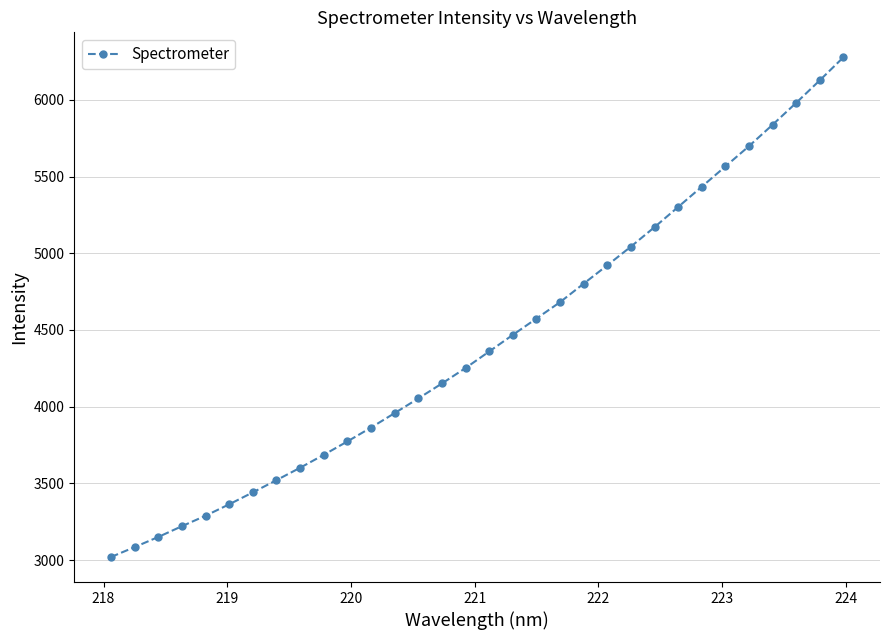

What is the value of the 16th point from the left?

4252.1